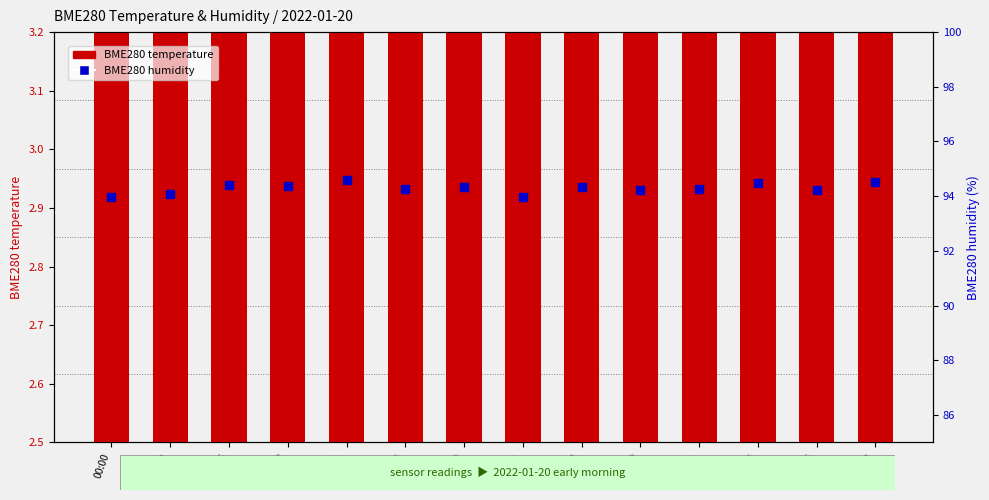

Which series has the widest spread of Y values?

BME280 humidity